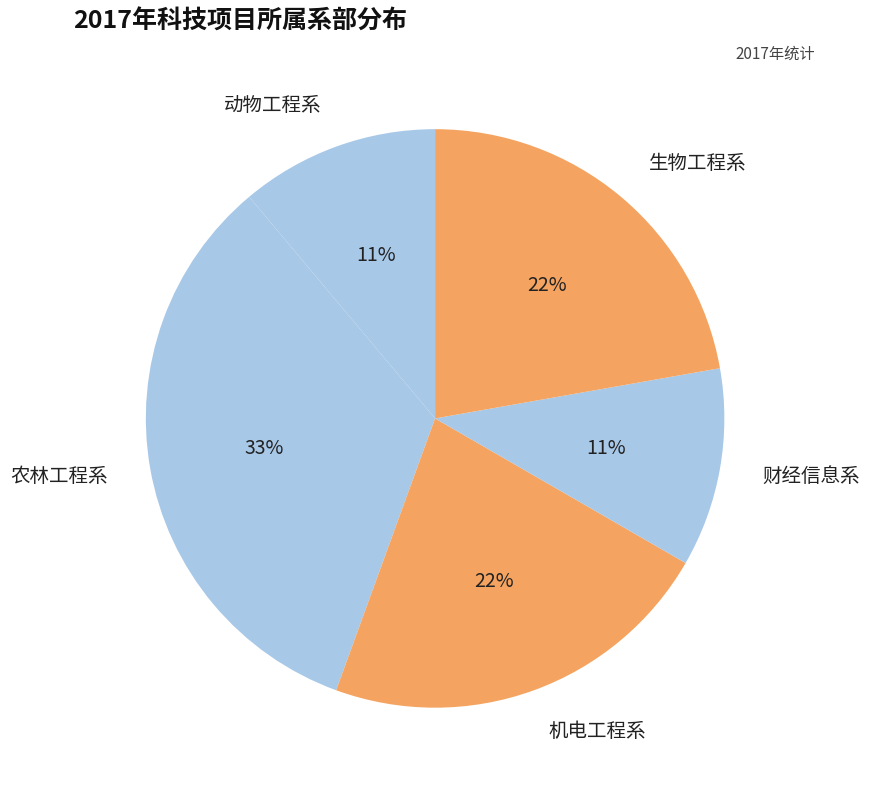

How many segments does this pie chart have?

5